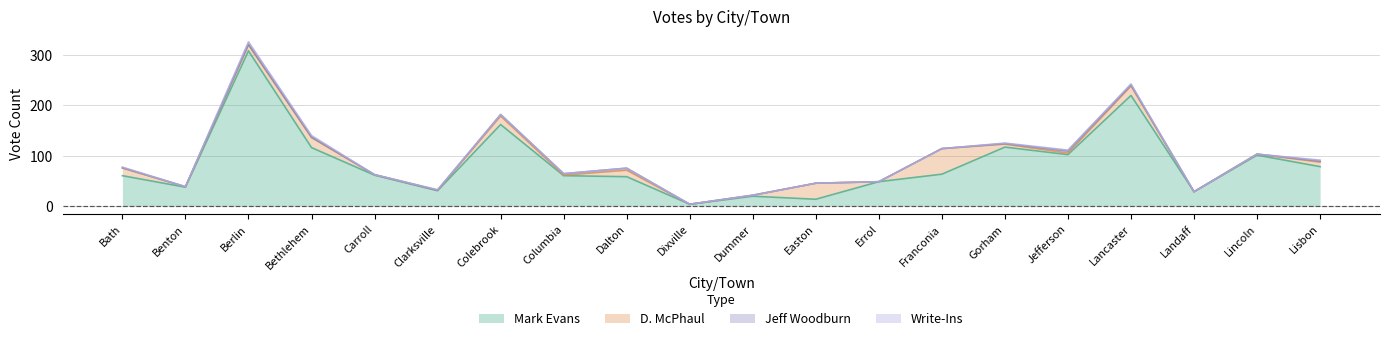

How many data points in Write-Ins are above 0?

8